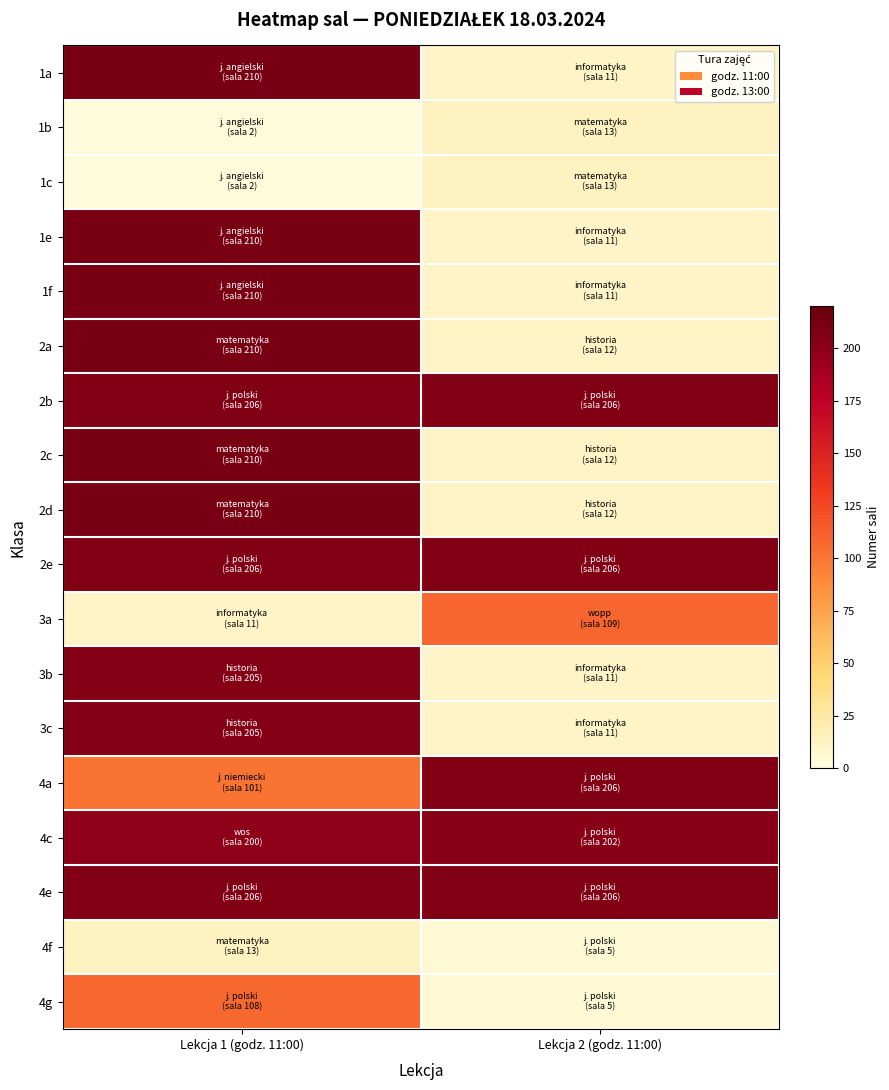

What is the difference between the highest and lowest values at Lekcja 2 (godz. 11:00)?

201